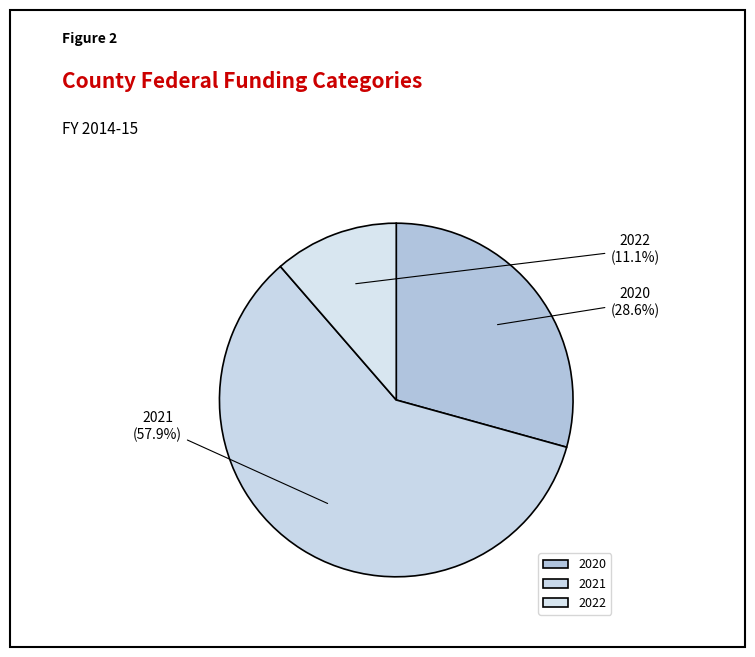

Which has a higher value, 2020 or 2021?

2021